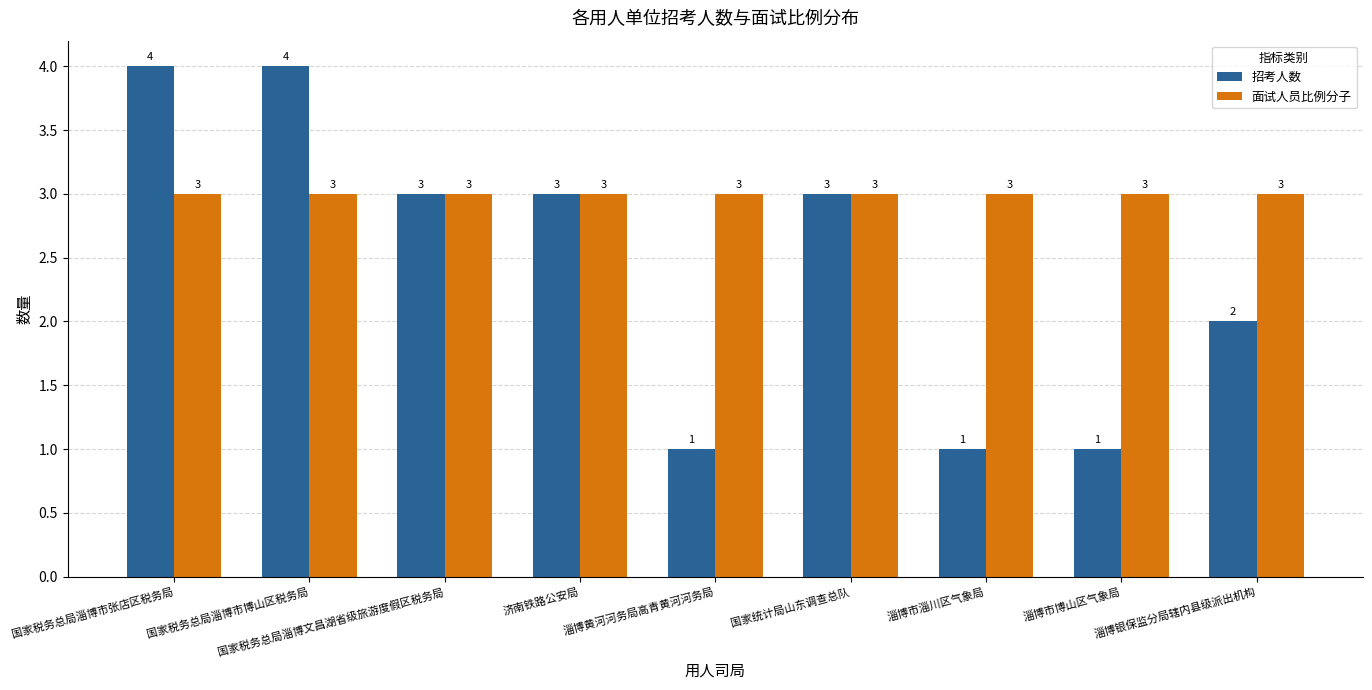

Is it true that 面试人员比例分子 equals 2 at 济南铁路公安局?

False